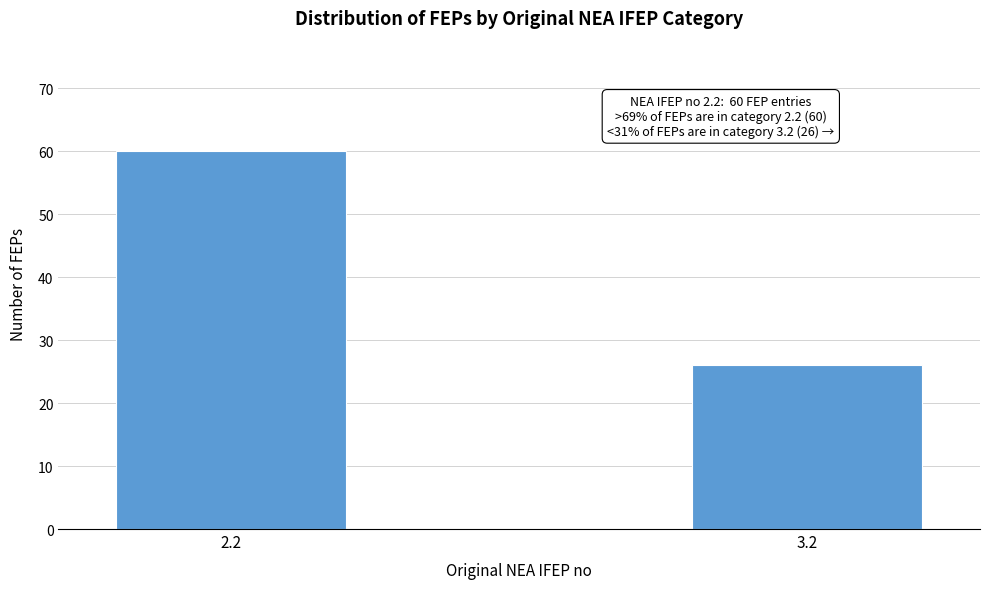

Reading right to left, list all the values displayed in this chart.

3.2=26	2.2=60